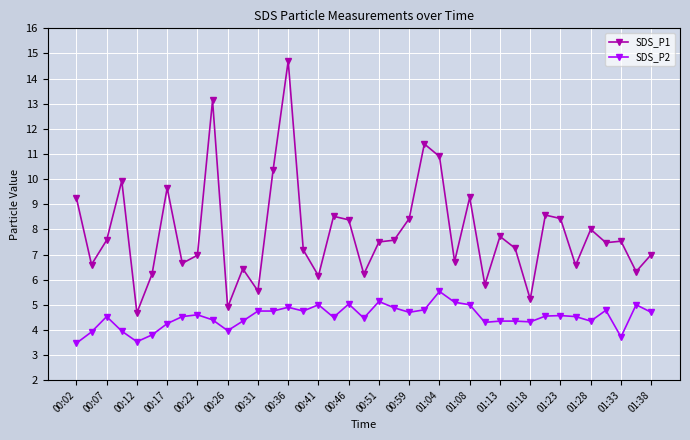

How many distinct data groups are displayed?

2